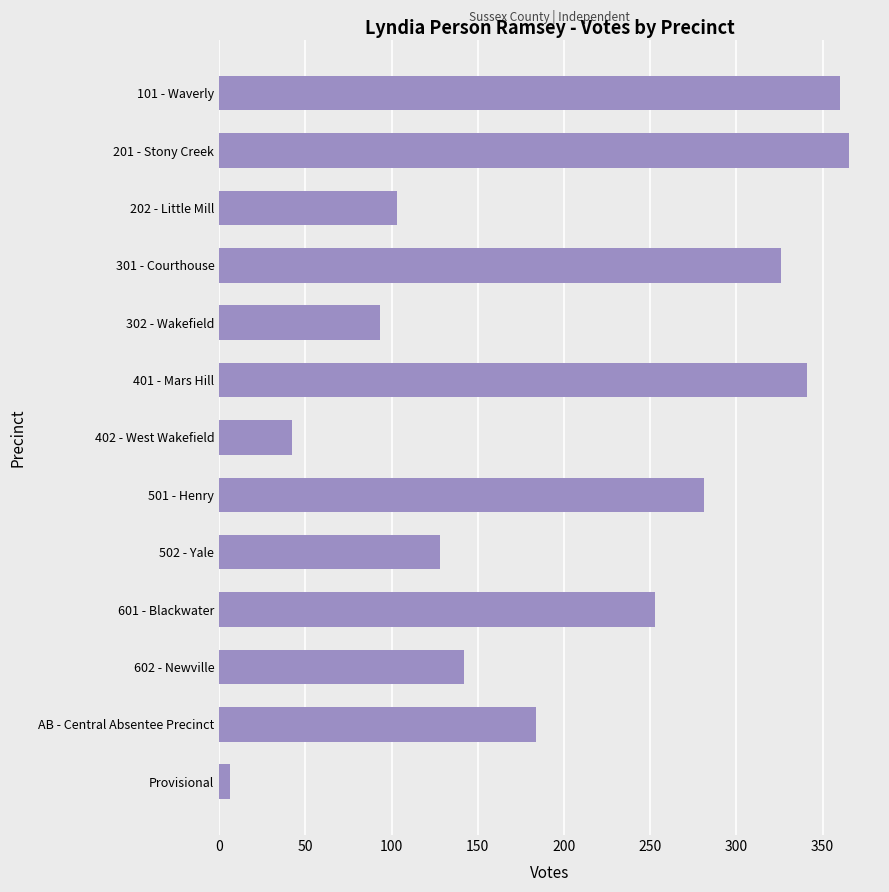

The chart shows a value of 162 at 202 - Little Mill. True or false?

False